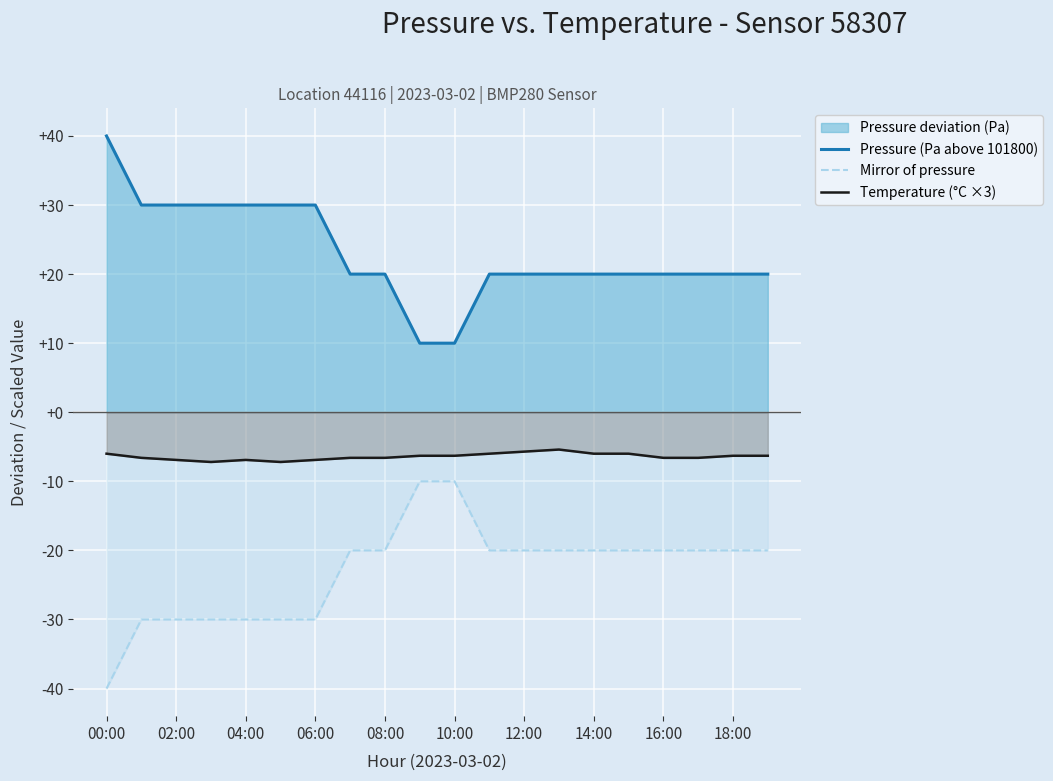

True or false: Mirror of pressure has more than 1 interior local peaks.

False